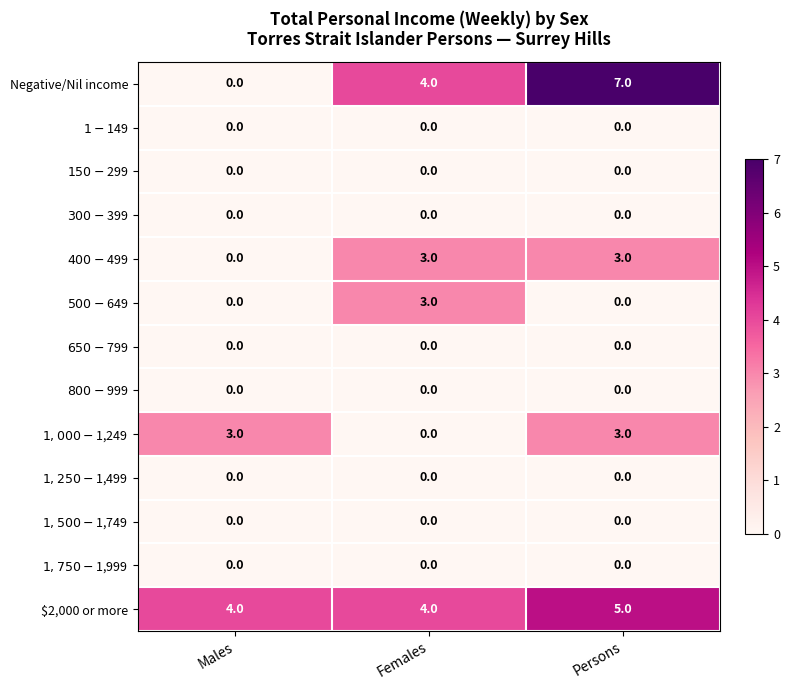

How many Negative/Nil income values are between 0 and 7?

3